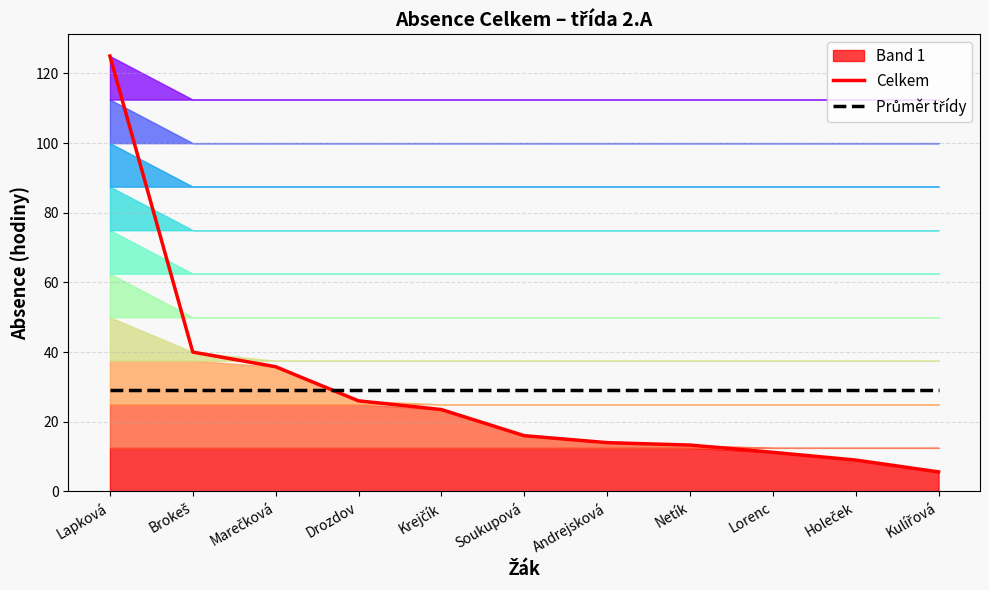

How many lines are shown in the chart?

2